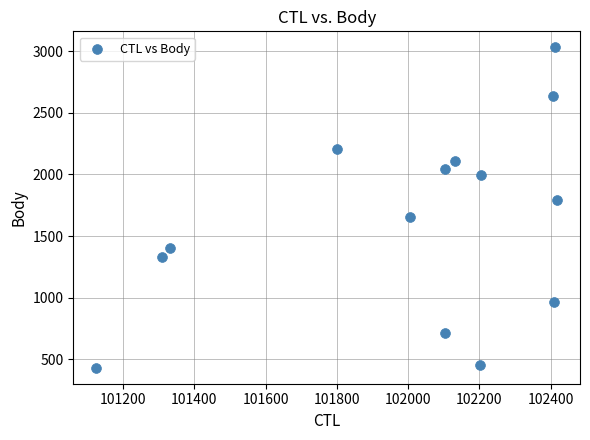

What is the range of X values (max minus min)?

1293